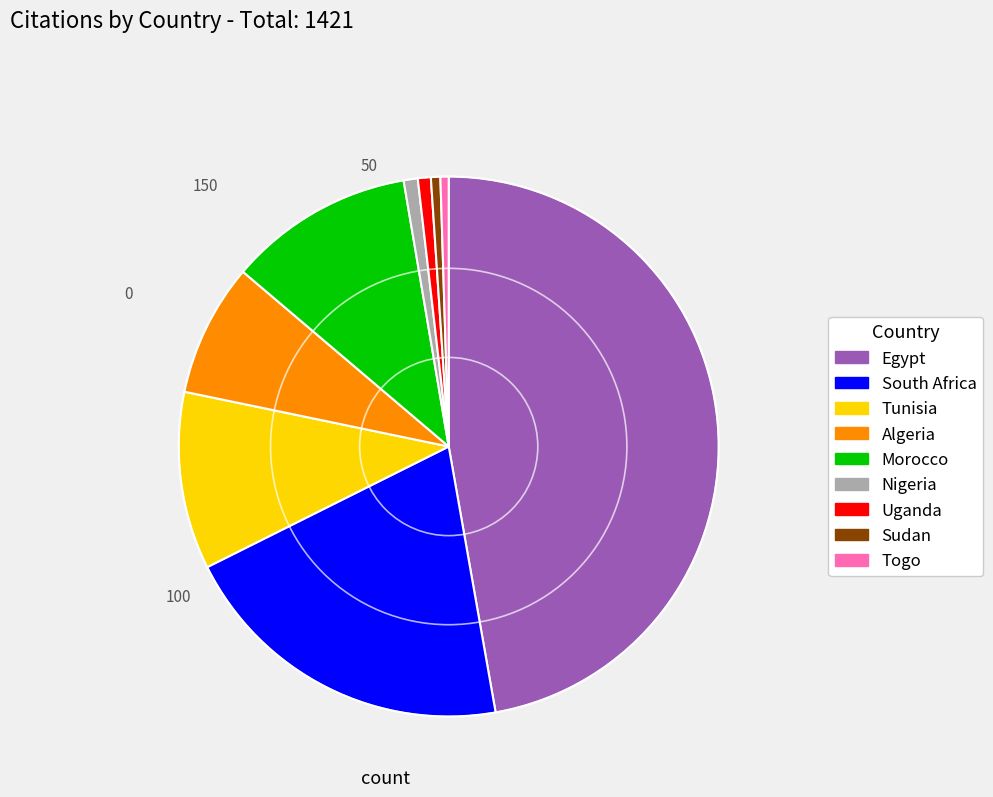

Is there a majority slice in this chart?

No